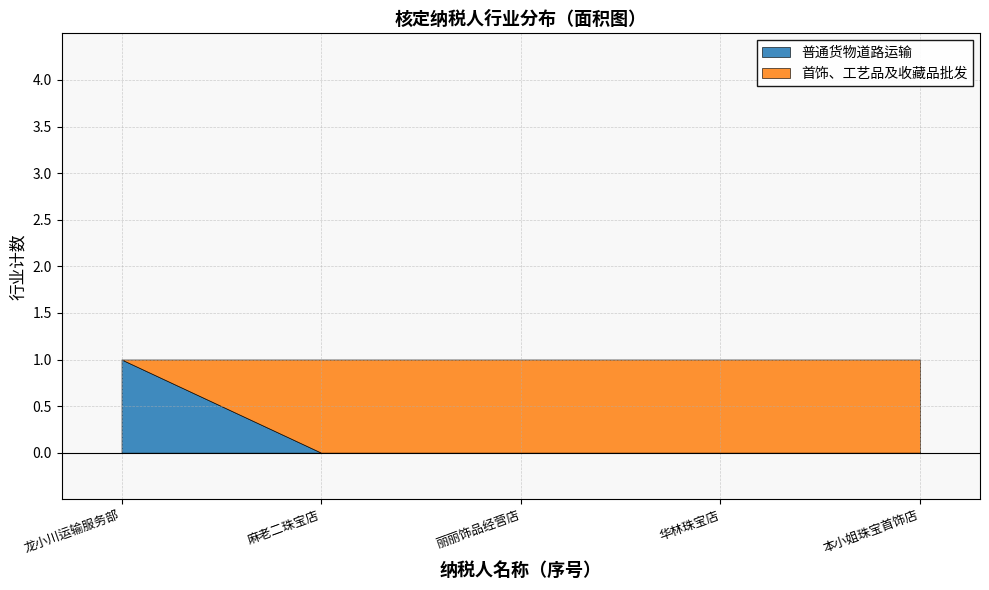

Is it true that 普通货物道路运输 equals 1 at 龙小川运输服务部?

True